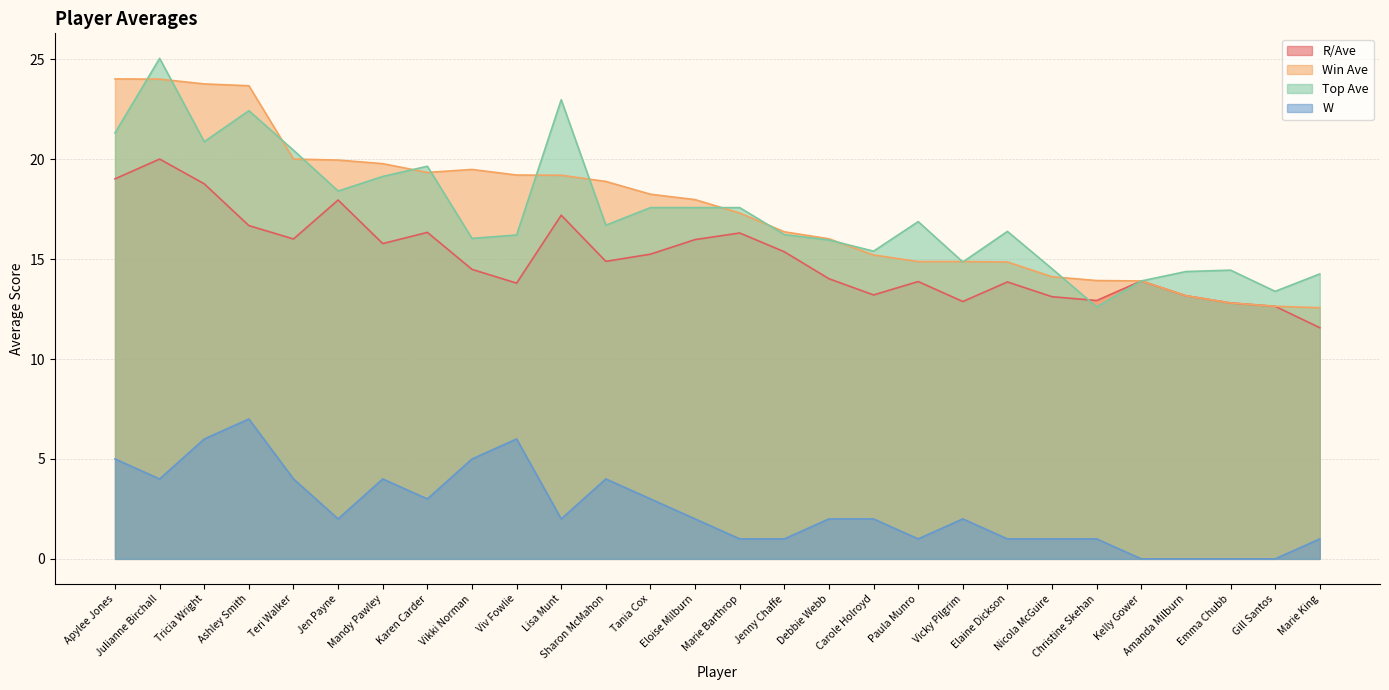

At which label is Top Ave closest to 18?

Jen Payne